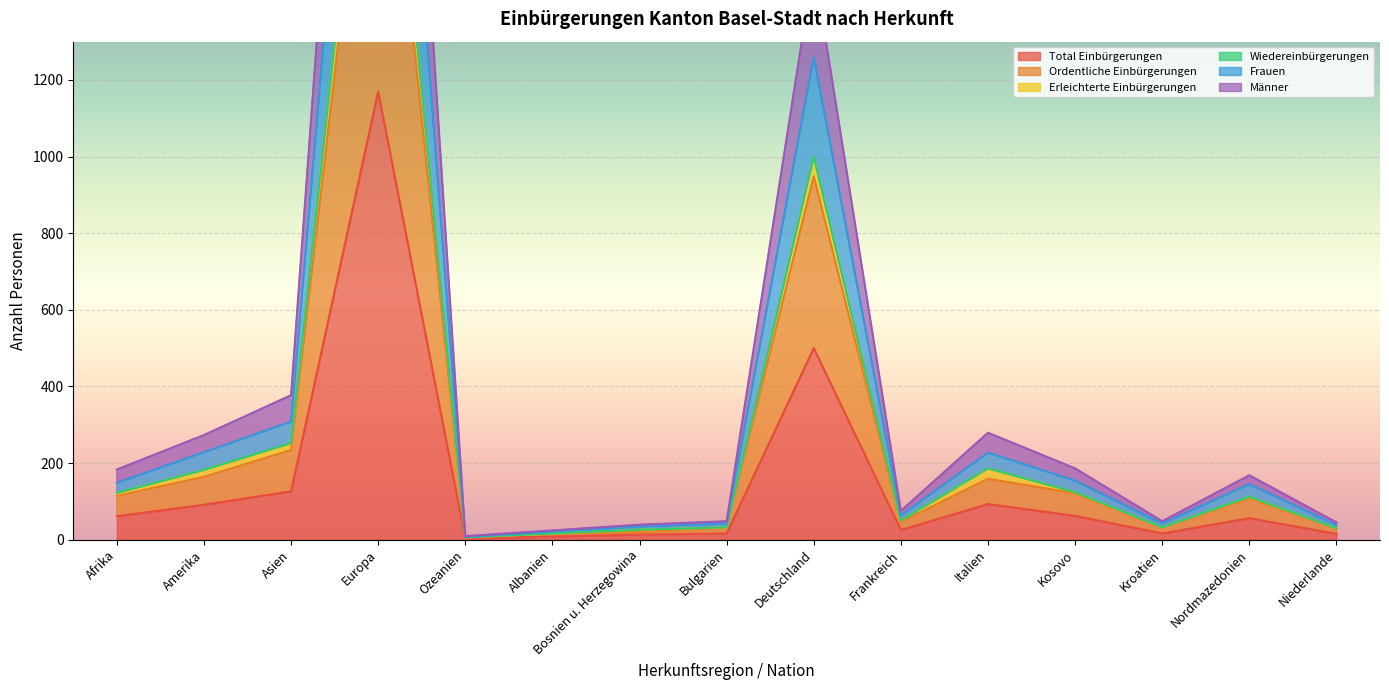

Read the Total Einbürgerungen value at Europa.

1170